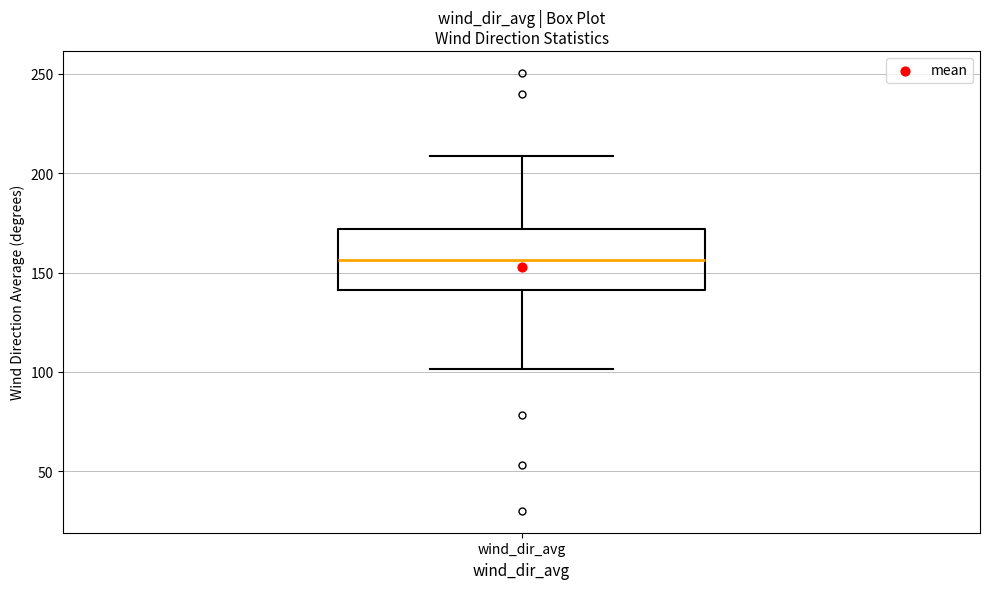

Read this box plot against the y-axis: the position of the median line, the range covered by the box, and the ends of both whiskers. The values are not printed on the chart, so give them approximately, as read against the axis.

median 155, box 140 to 170, whiskers 100 to 210